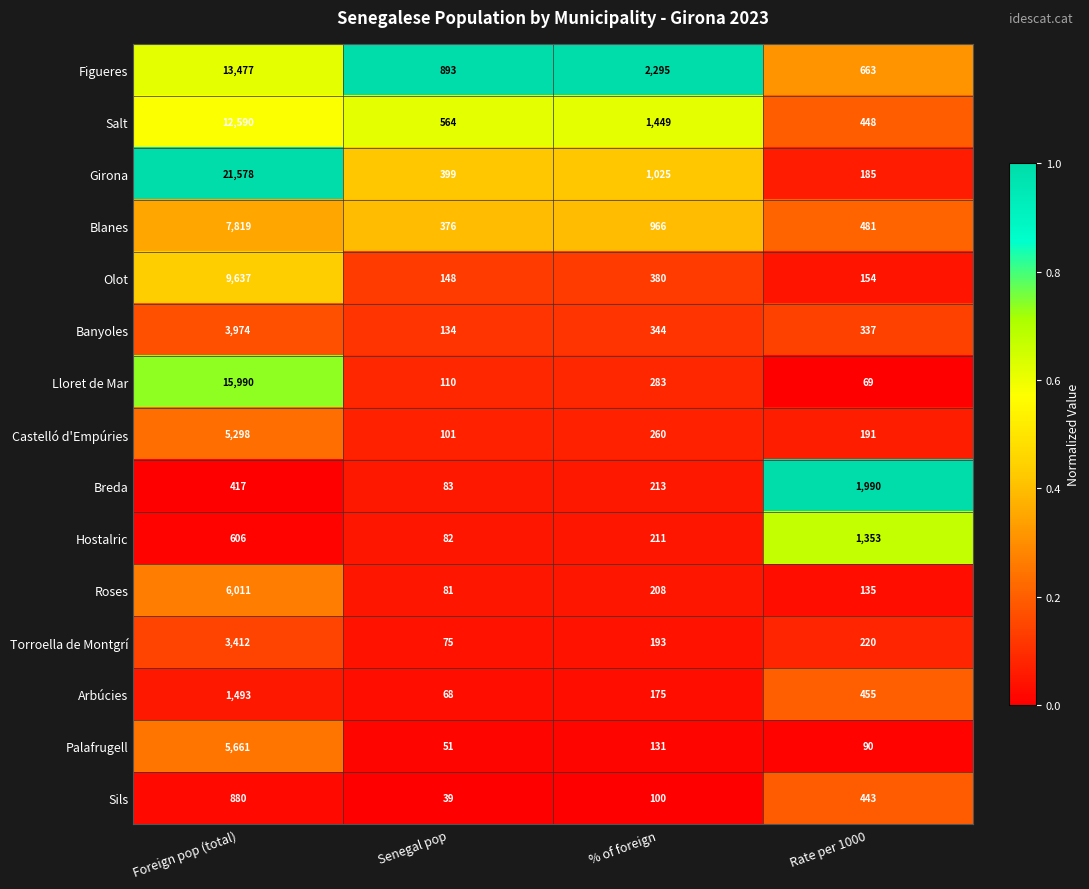

What is the difference between the maximum and minimum values in the Olot series?

9489